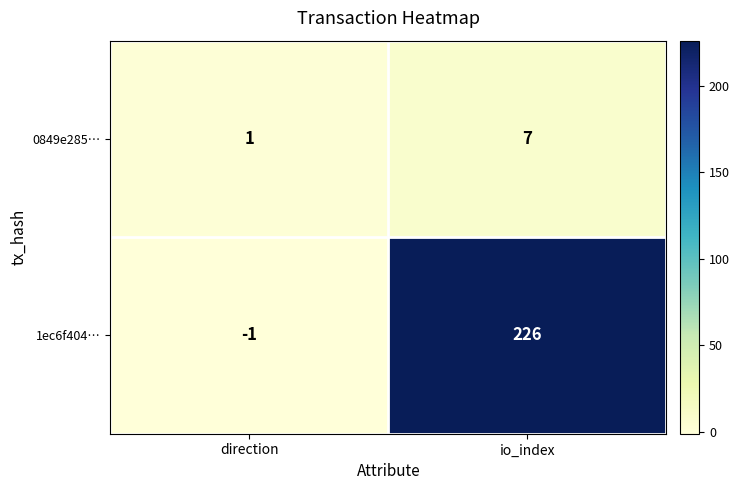

At how many categories does at least one series exceed 153?

1